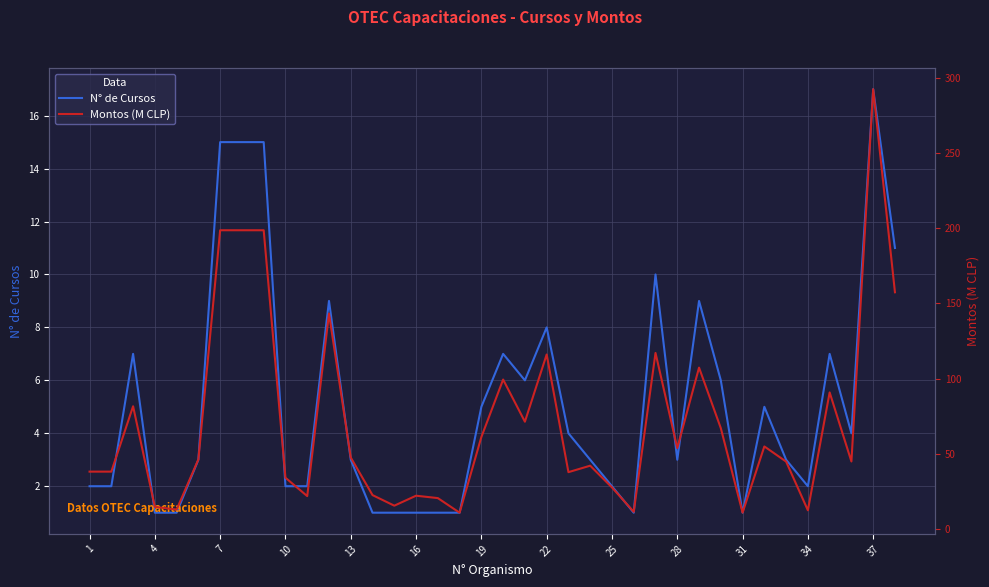

Reading right to left, list all the values displayed in this chart.

N° de Cursos: 11.0	17.0	4.0	7.0	2.0	3.0	5.0	1.0	6.0	9.0	3.0	10.0	1.0	2.0	3.0	4.0	8.0	6.0	7.0	5.0	1.0	1.0	1.0	1.0	1.0	3.0	9.0	2.0	2.0	15.0	15.0	15.0	3.0	1.0	1.0	7.0	2.0	2.0
Montos (M CLP): 157.4	292.4	45.0	90.9	12.6	44.9	55.0	11.0	67.2	107.4	53.9	117.2	11.6	27.8	42.2	37.9	116.1	71.4	99.5	61.2	11.0	20.7	22.3	15.6	22.7	47.6	143.3	22.0	34.2	198.7	198.7	198.7	46.4	13.1	14.8	81.7	38.3	38.3